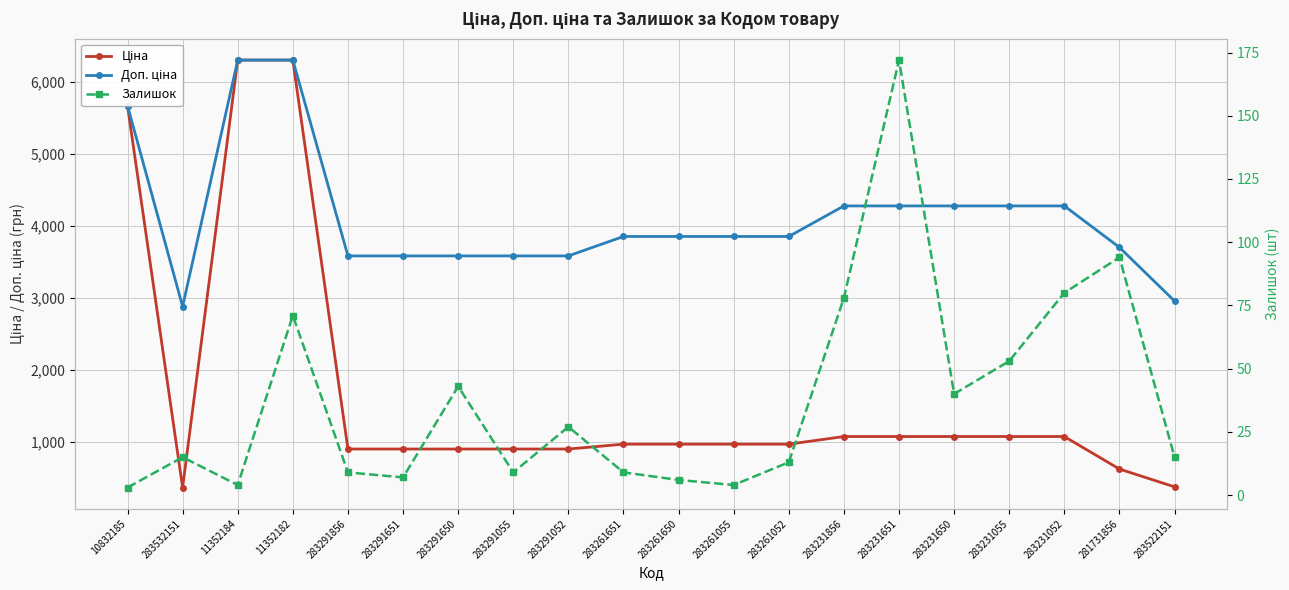

What are all the series names shown in the legend?

Ціна, Доп. ціна, Залишок